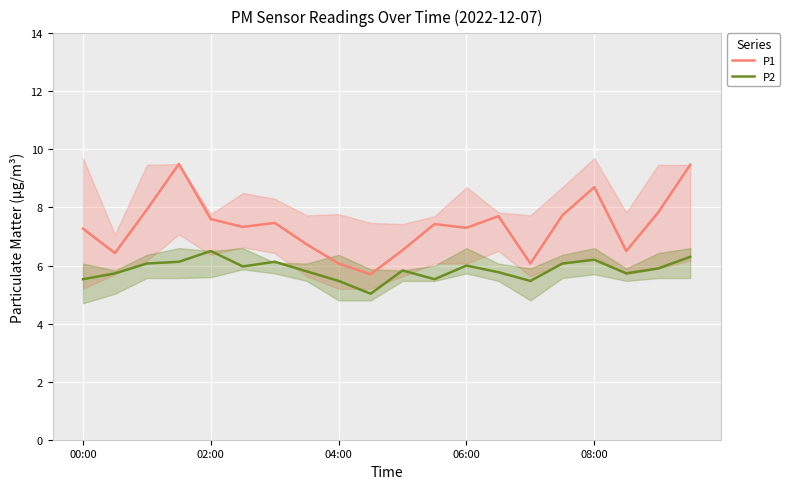

What is the highest value of the P2 series?

6.5